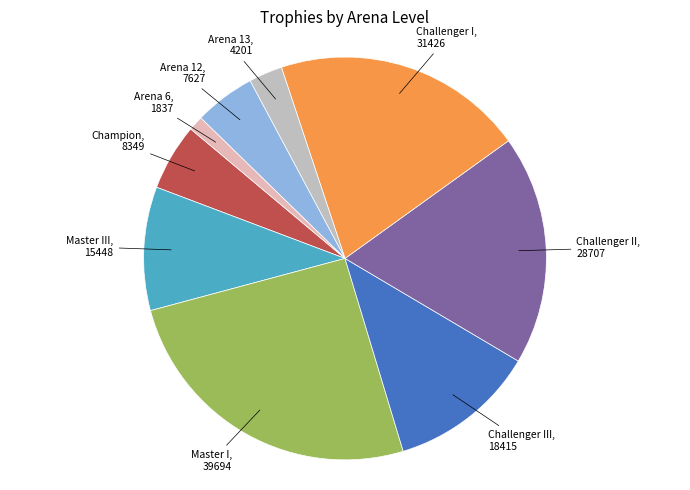

Is there any slice that represents more than half of the pie?

No